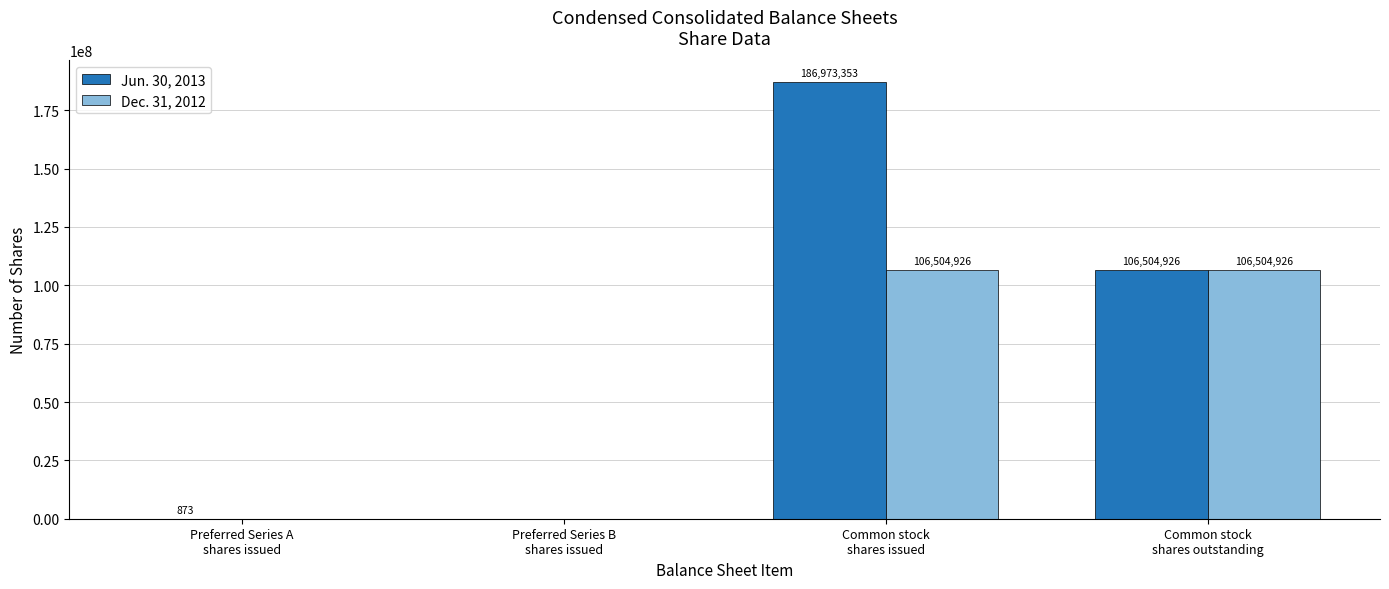

How many groups of bars are there?

4